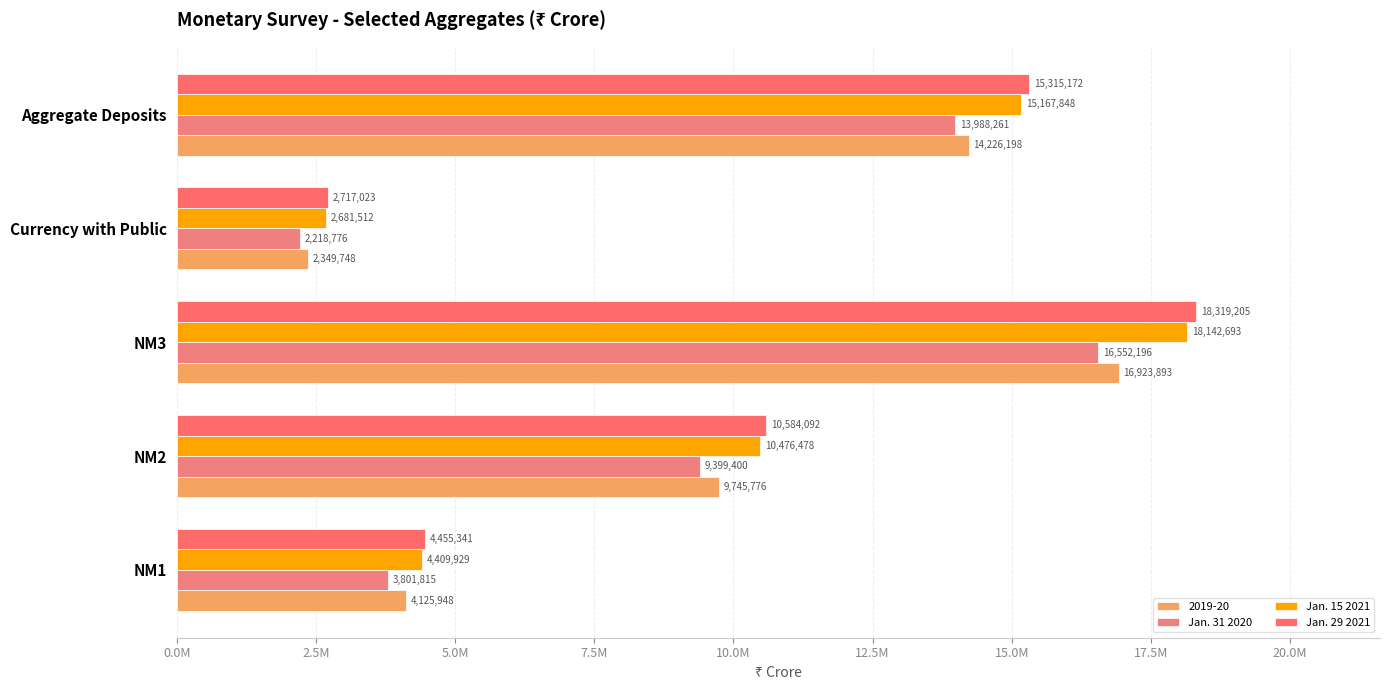

Count the Jan. 31 2020 values in the range 3801815 to 13988261.

3